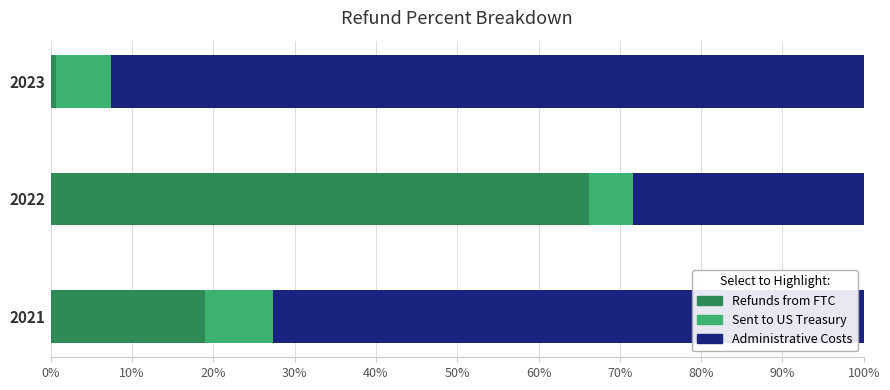

What is the sum of all Refunds from FTC values?

85.8